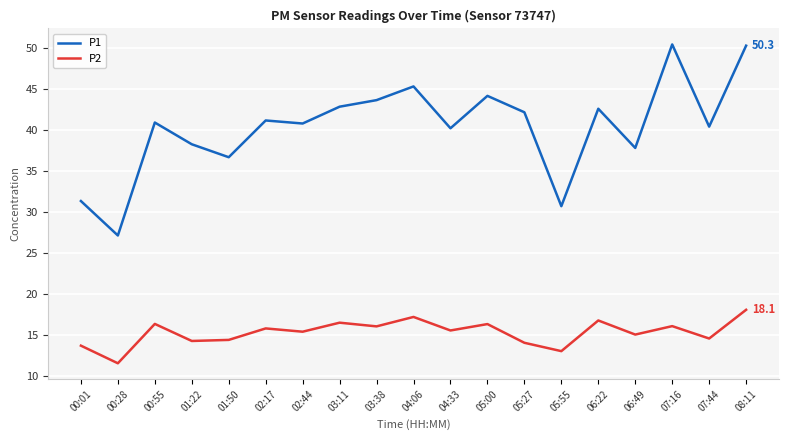

What is the sum of all P1 values?

766.6